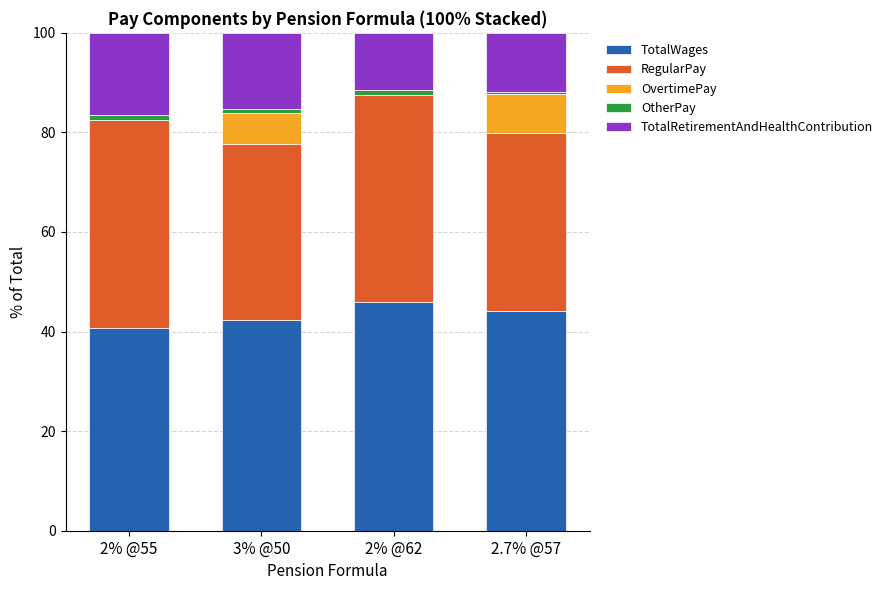

Reading left to right, transcribe the values for TotalWages.

2% @55=40.6	3% @50=42.3	2% @62=45.9	2.7% @57=44.1